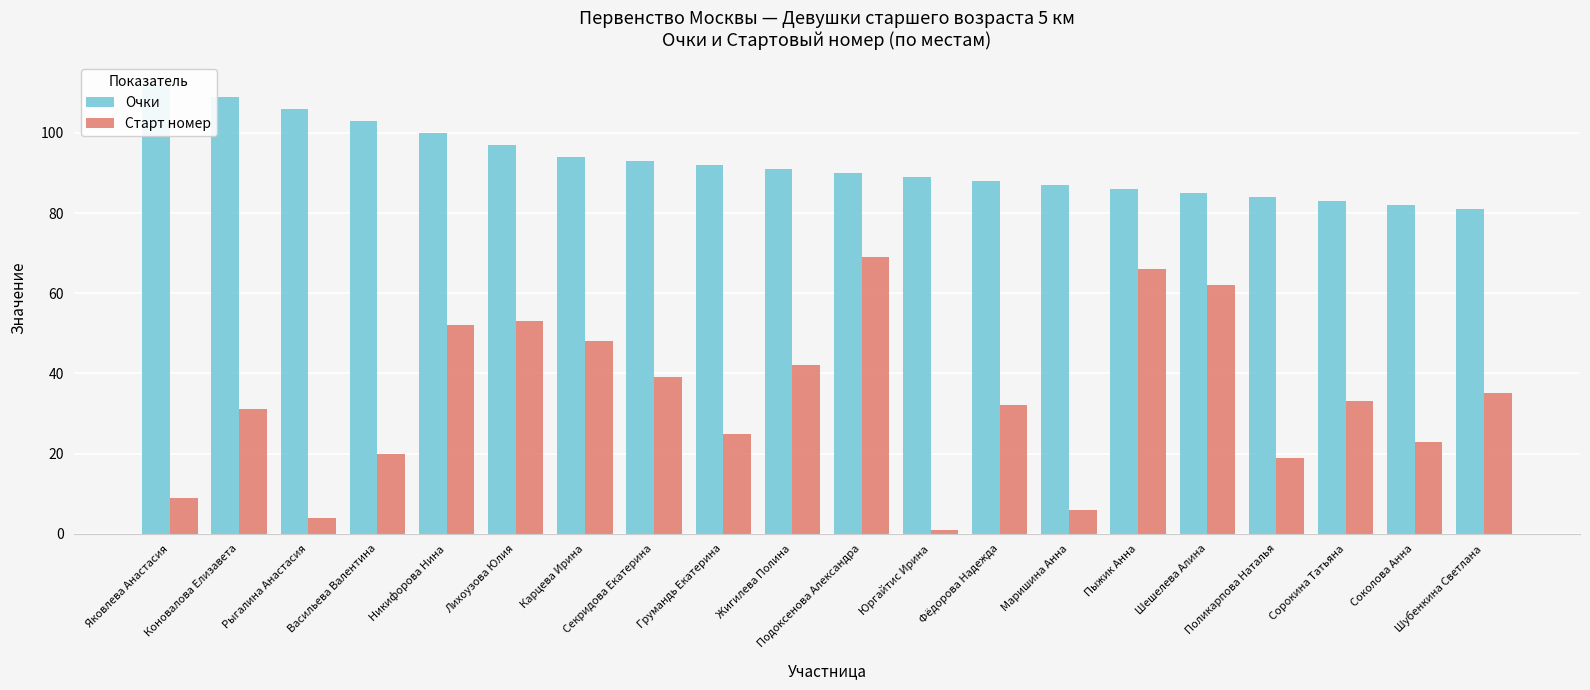

What is the label of the 11th bar from the right?

Жигилева Полина